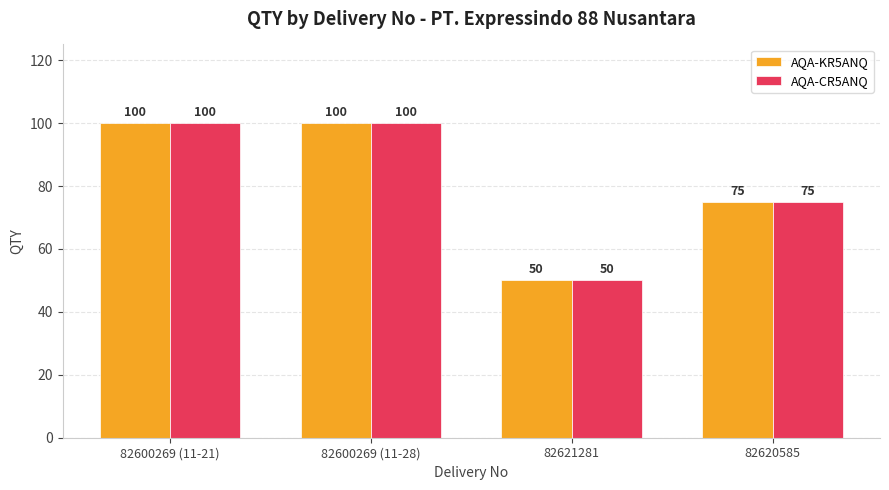

At how many categories does at least one series exceed 63?

3